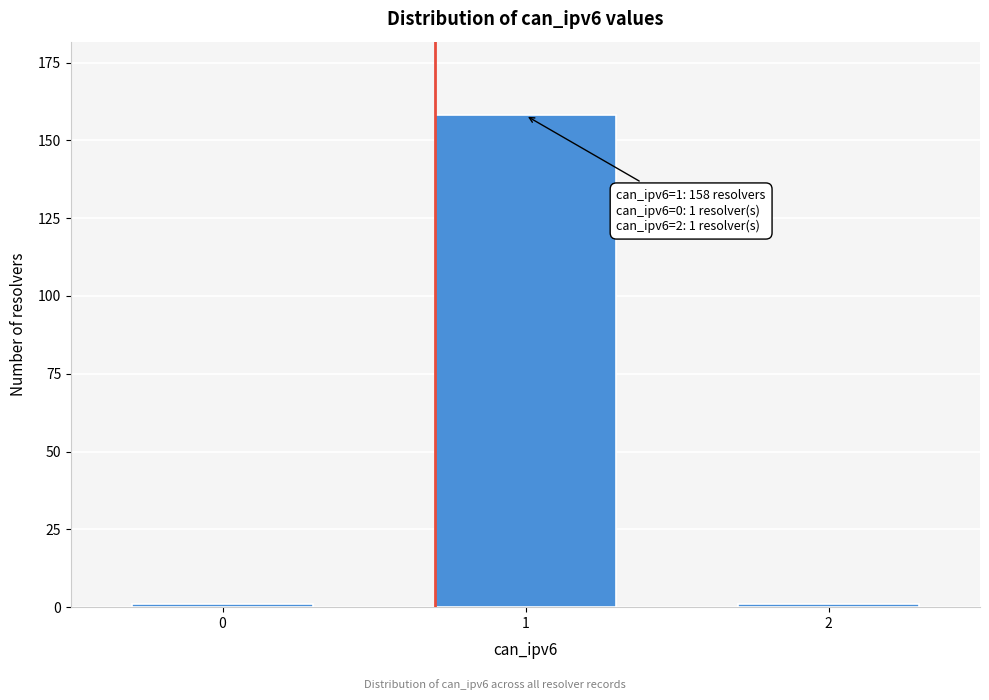

Reading left to right, list all the values displayed in this chart.

1	158	1